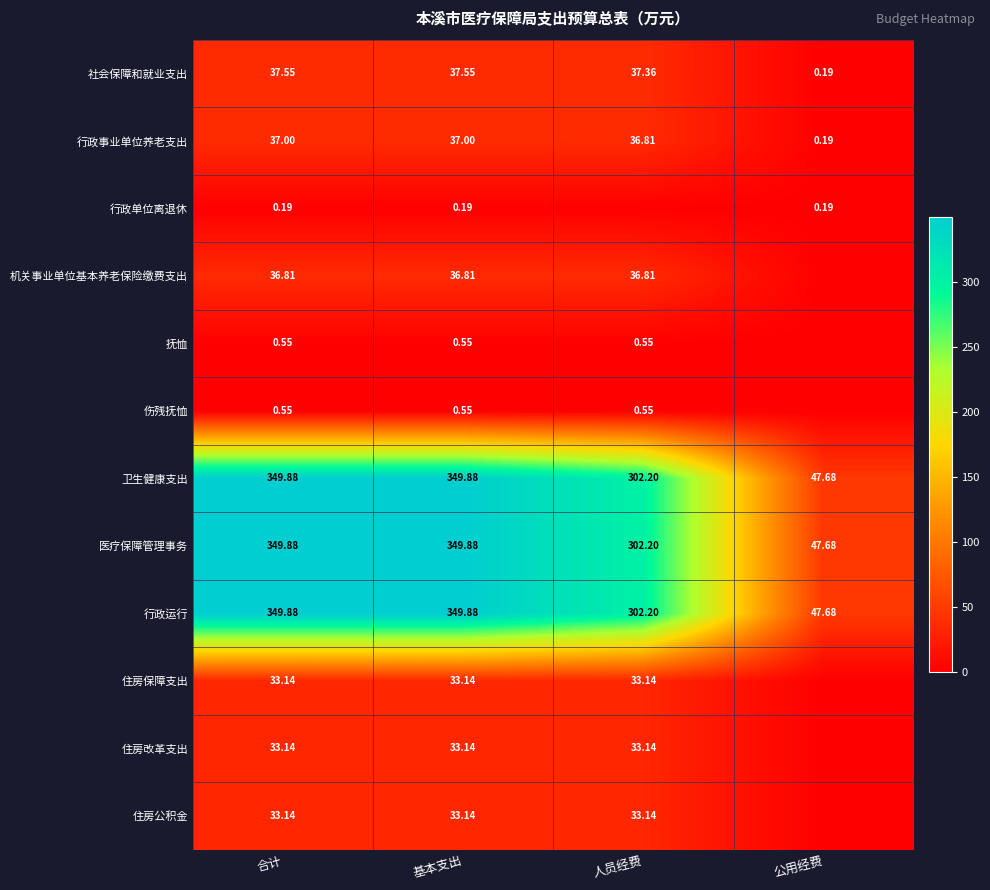

Is the value of 行政运行 at 合计 greater than the value of 伤残抚恤 at 基本支出?

Yes